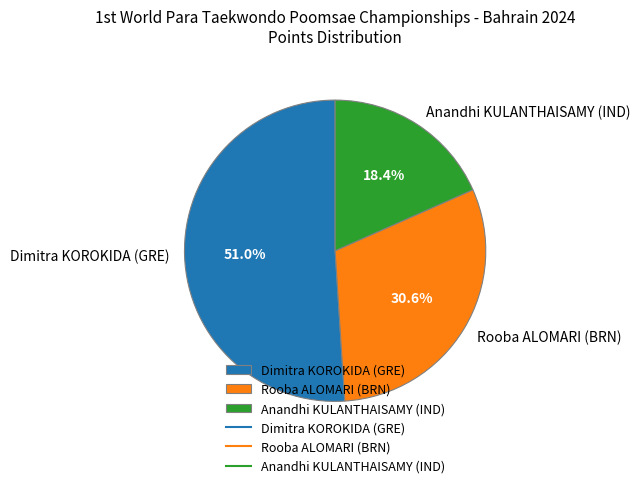

Is there any slice that represents more than half of the pie?

Yes